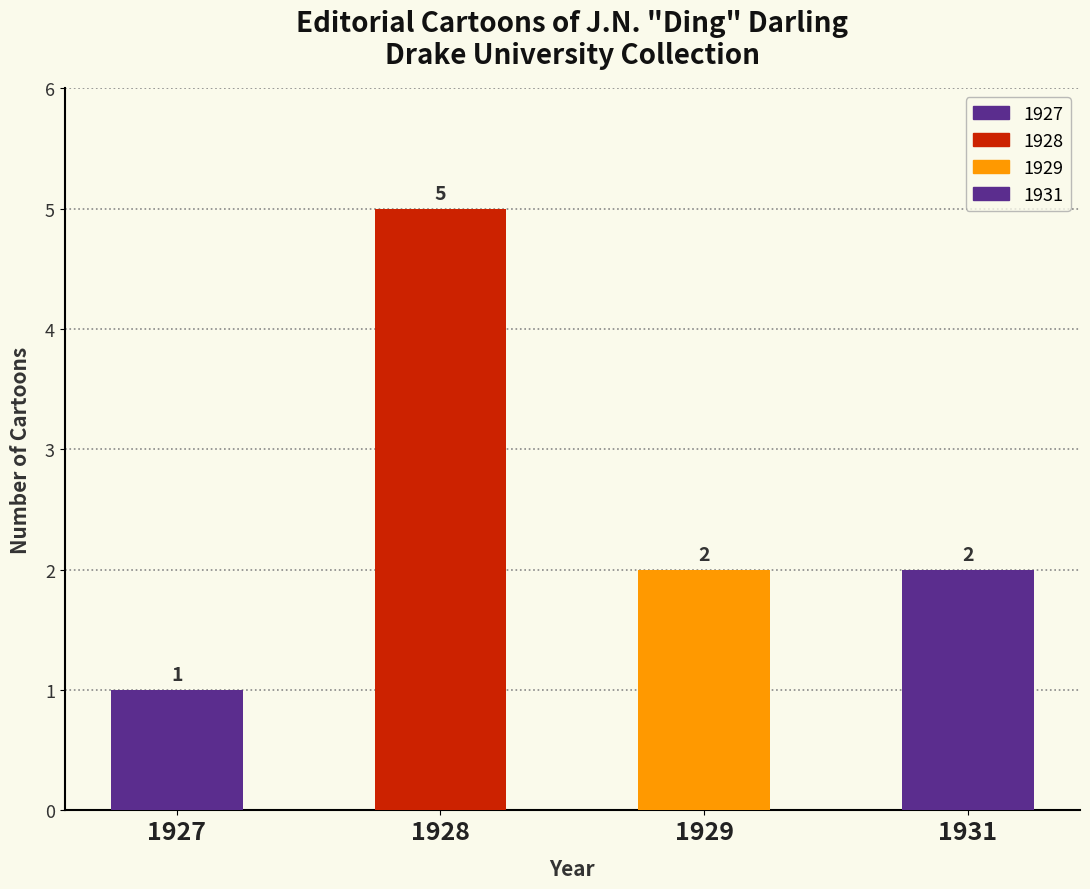

What is the ratio of the value at 1929 to the value at 1928?

0.4